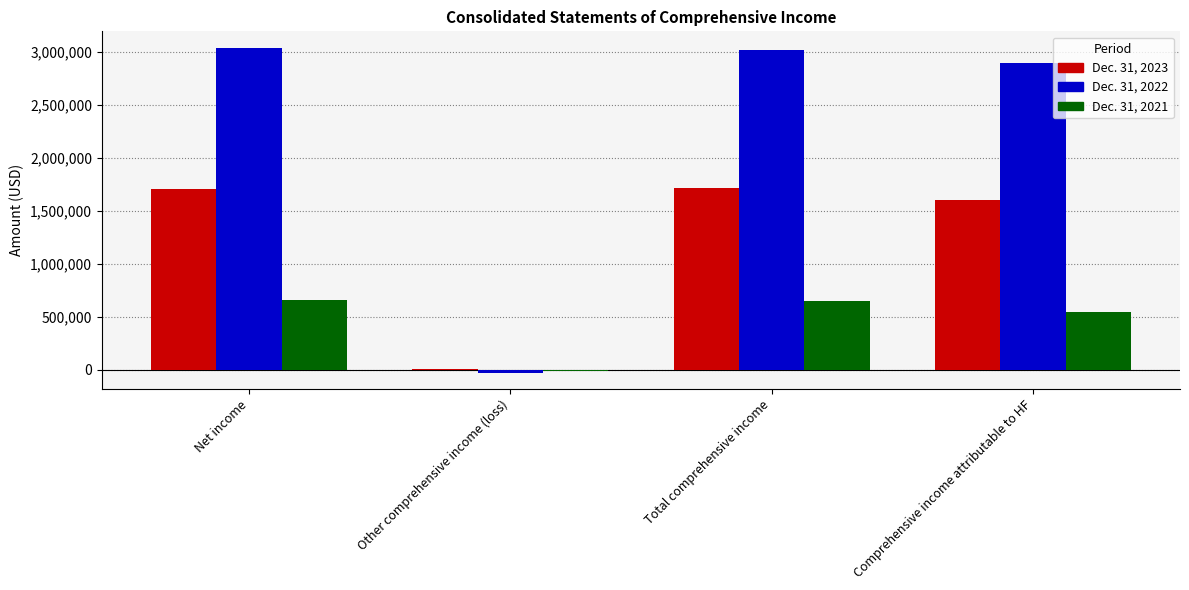

What is the spread (max minus min) of values at Net income?

2377920